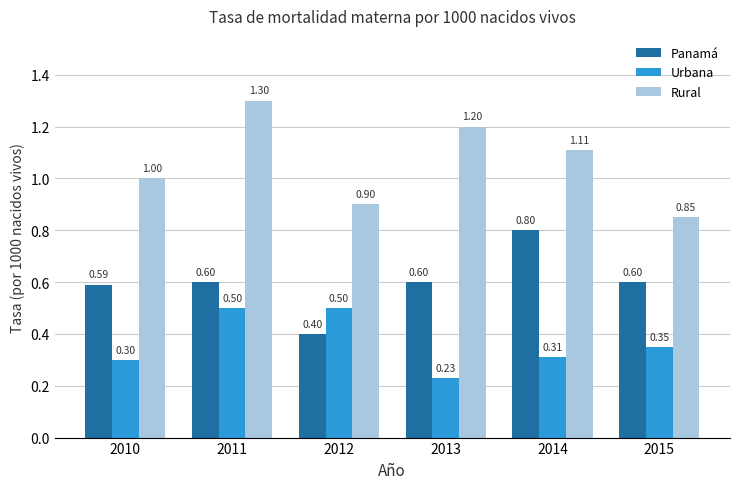

Rank the series by their average value, from lowest to highest.

Urbana, Panamá, Rural